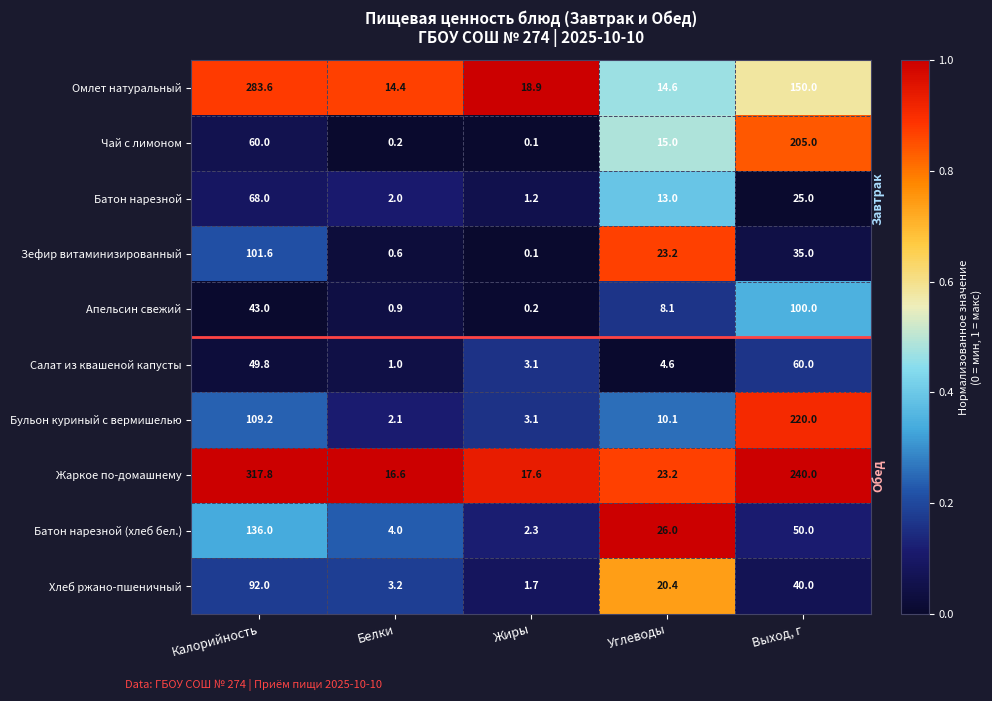

Where is Бульон куриный с вермишелью nearest to the value 111?

Калорийность